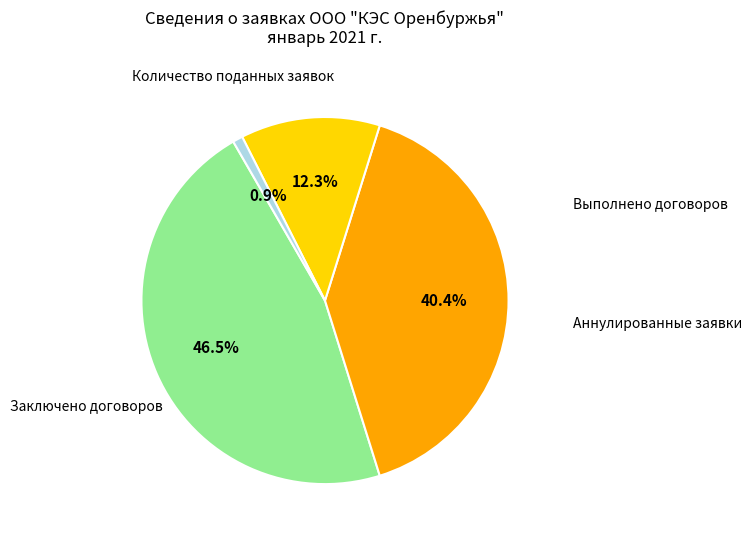

Is there any slice that represents more than half of the pie?

No